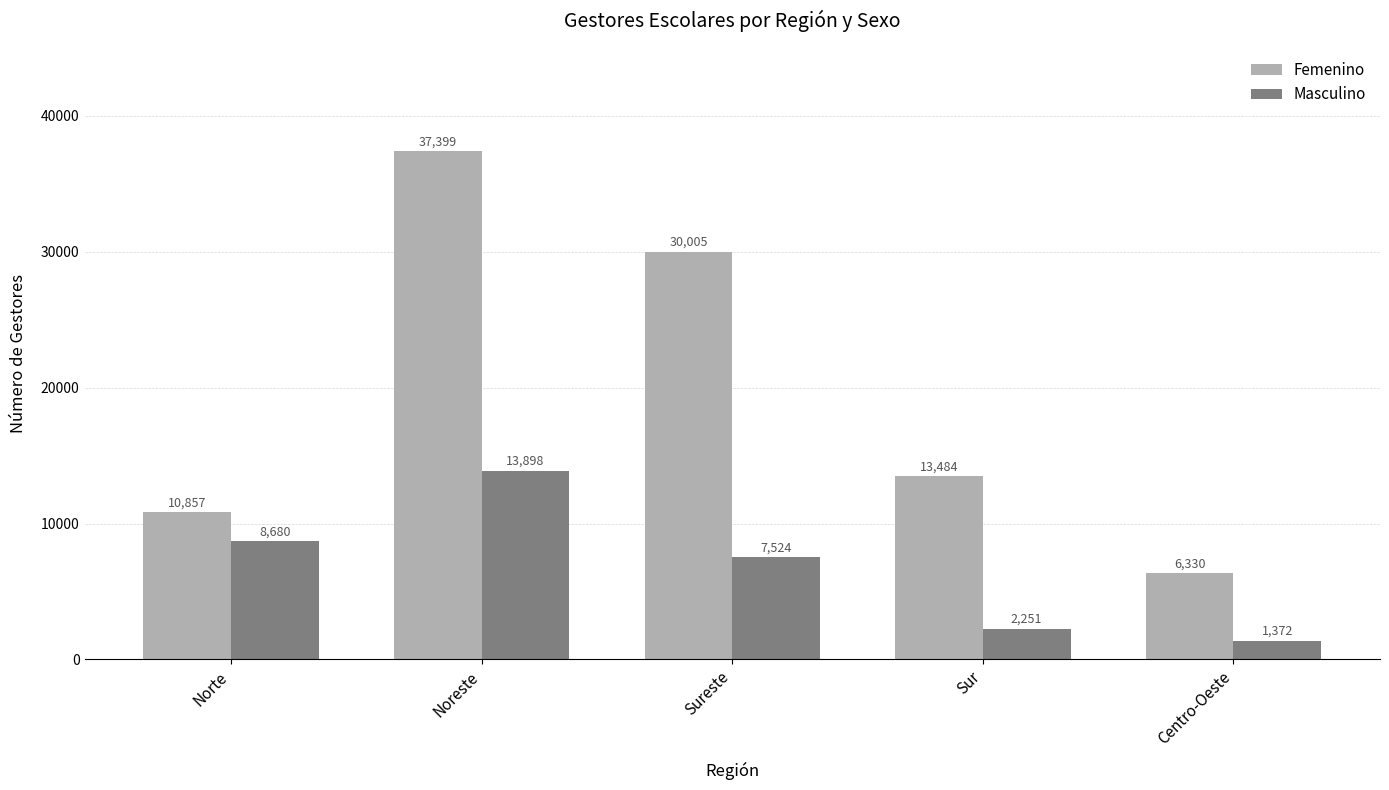

Which series has the widest spread of values?

Femenino